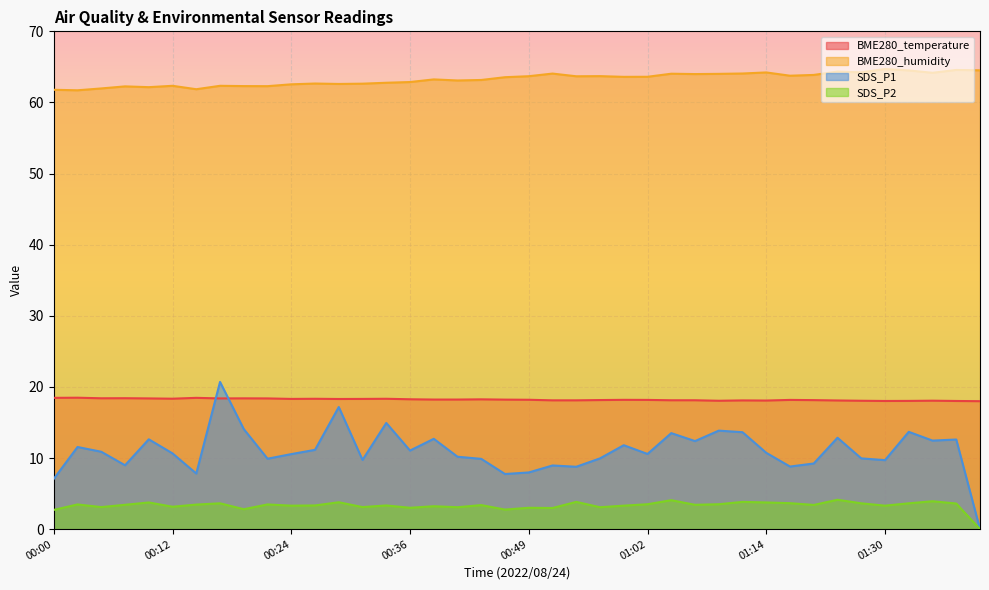

Which series has the largest total across all categories?

BME280_humidity